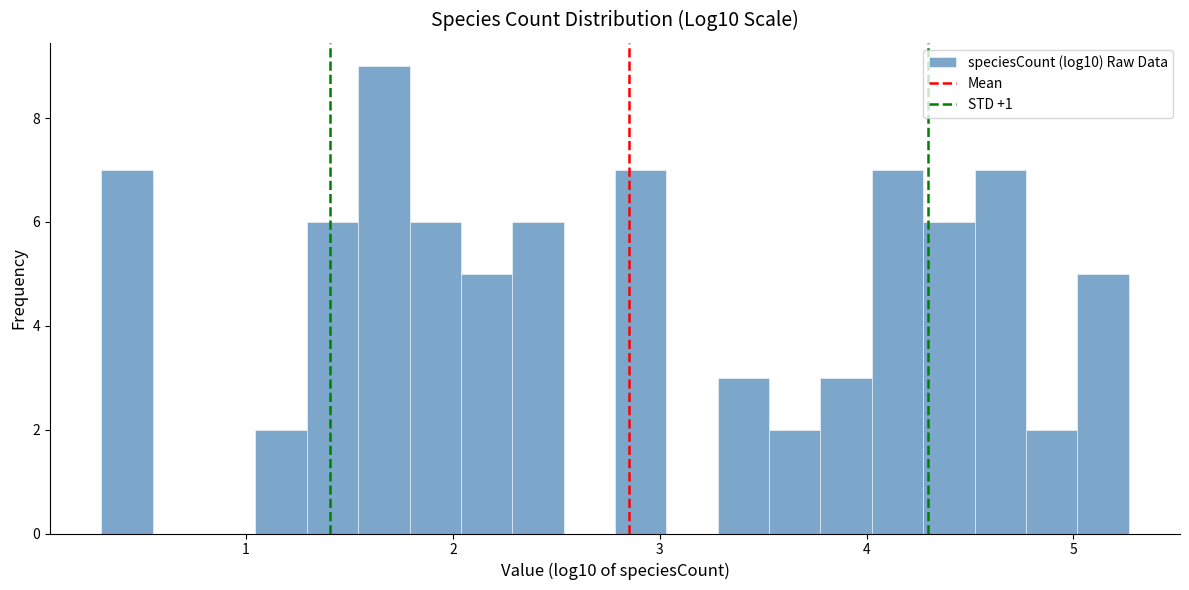

Around what value on the x-axis is the tallest bar? Give the approximate position of its centre, as read against the axis.

1.7